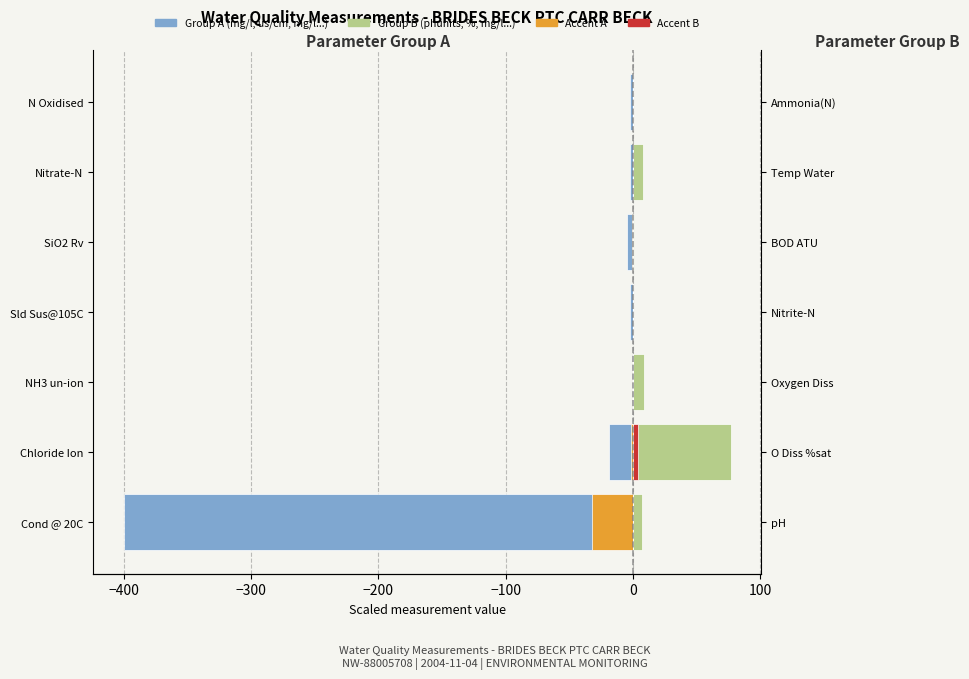

Does the chart contain any negative values?

Yes